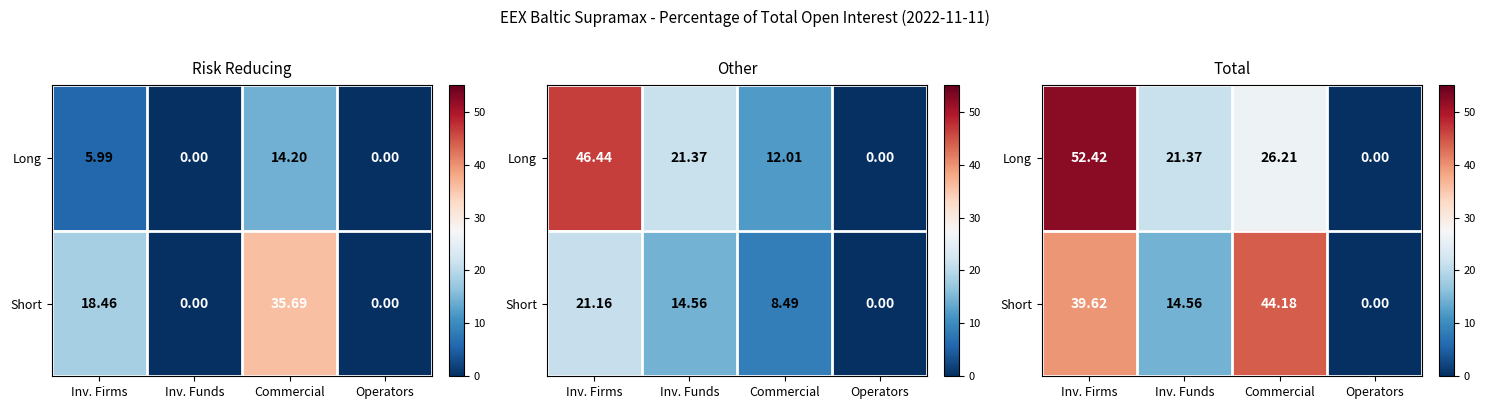

What is the spread (max minus min) of values at Inv. Firms?

12.8